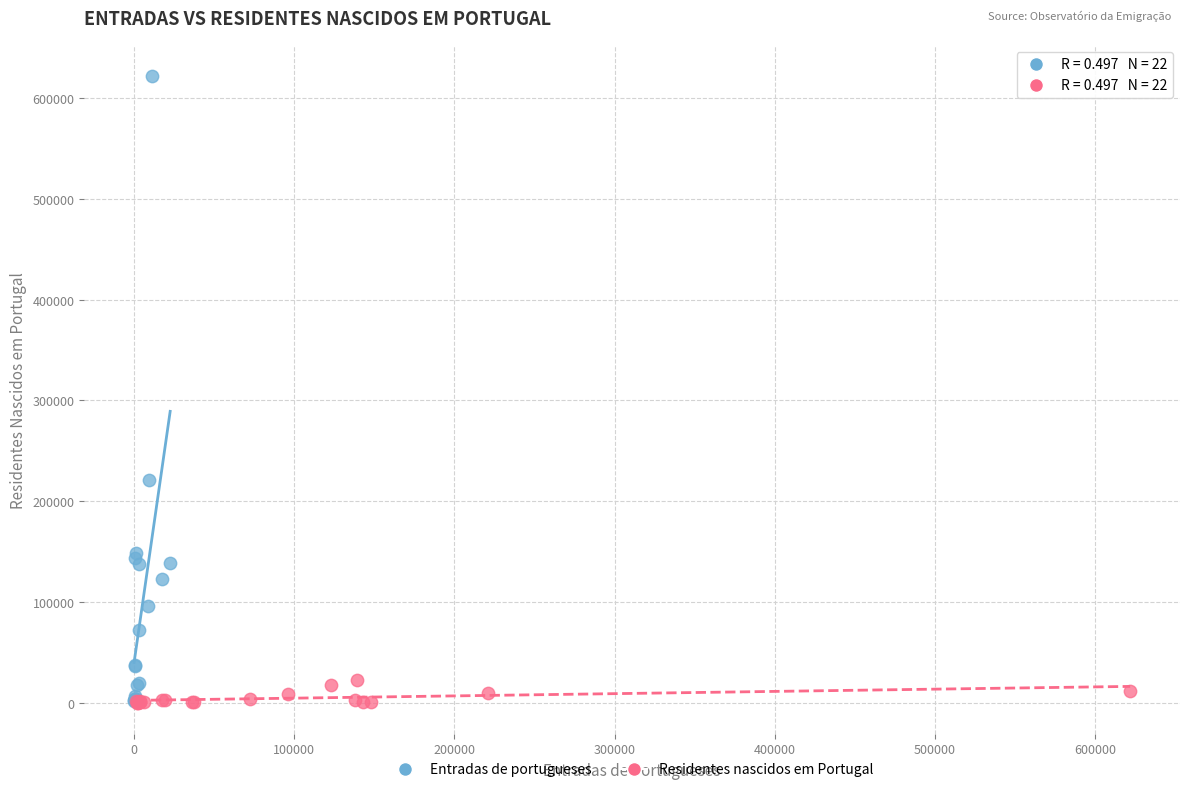

Which series reaches the maximum Y coordinate?

Entradas de portugueses